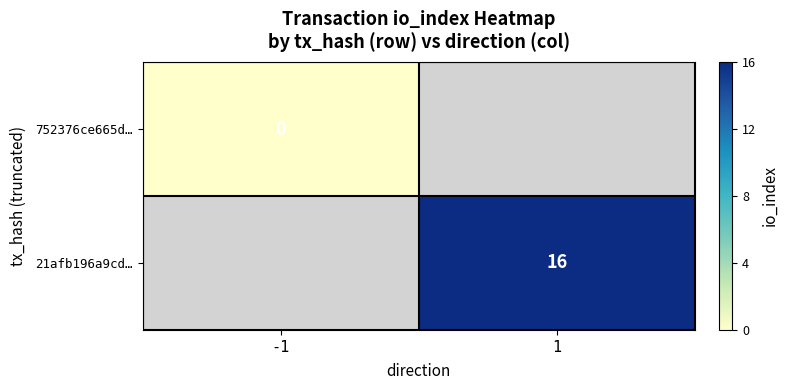

Between -1 and 1, which is larger?

1